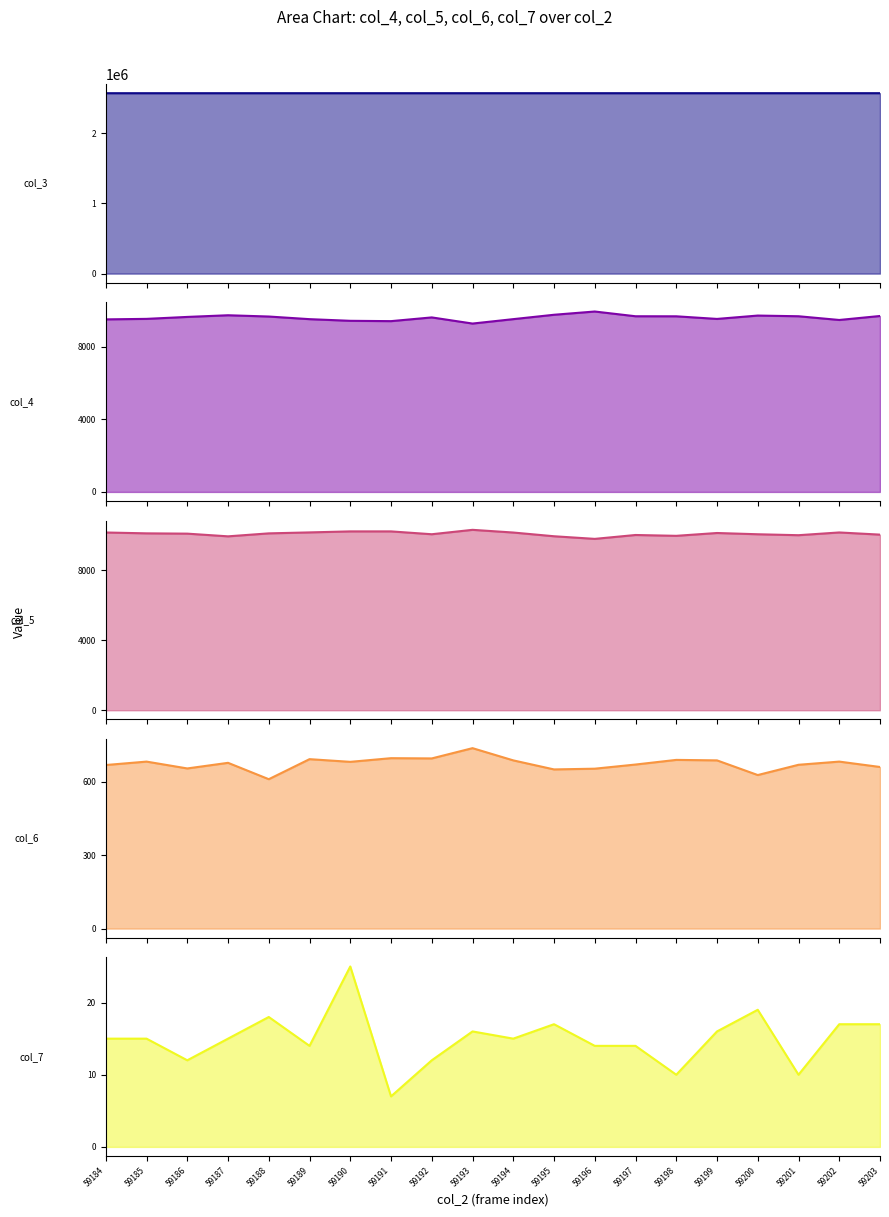

What is the maximum value shown in the chart?

2568972